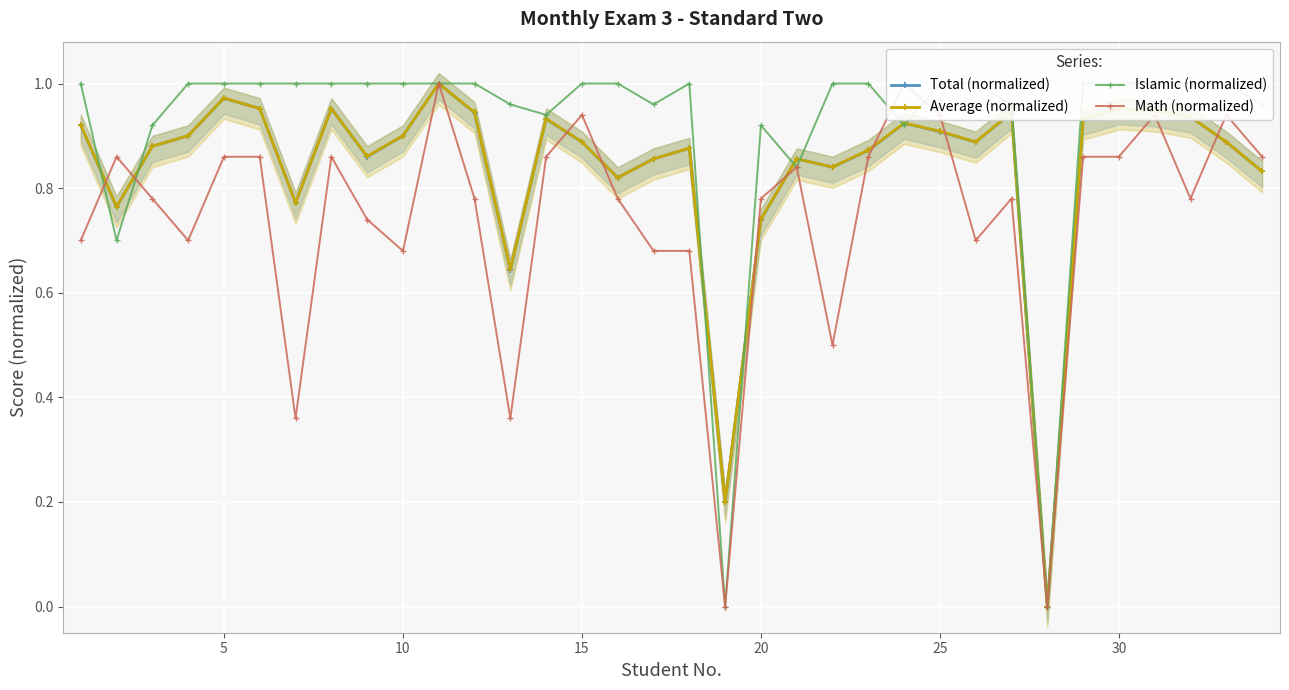

In Total (normalized), how many points are lower than both neighbors (excluding endpoints)?

9